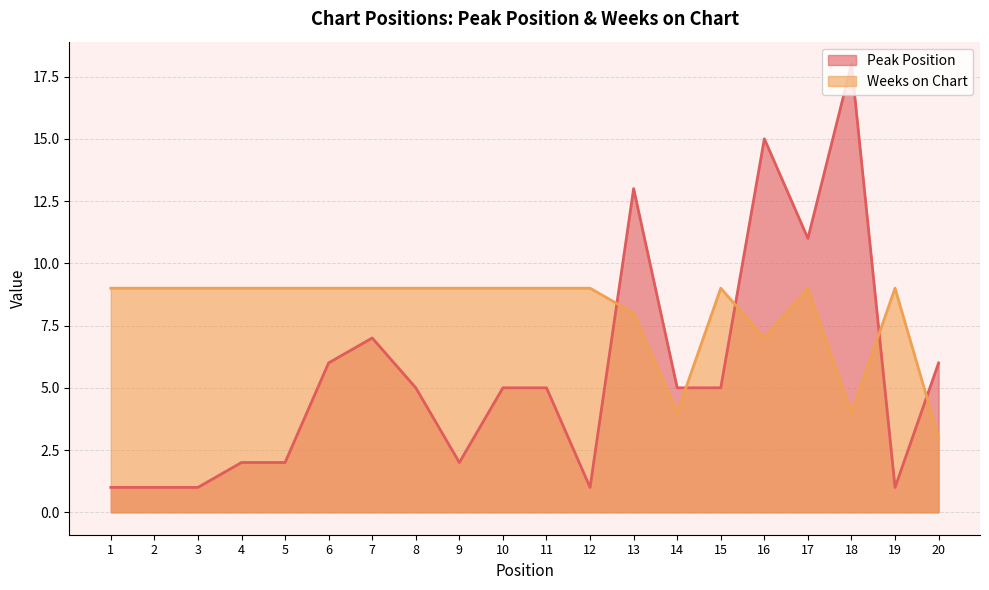

What is the approximate value of Peak Position at 11, to the nearest 5?

5